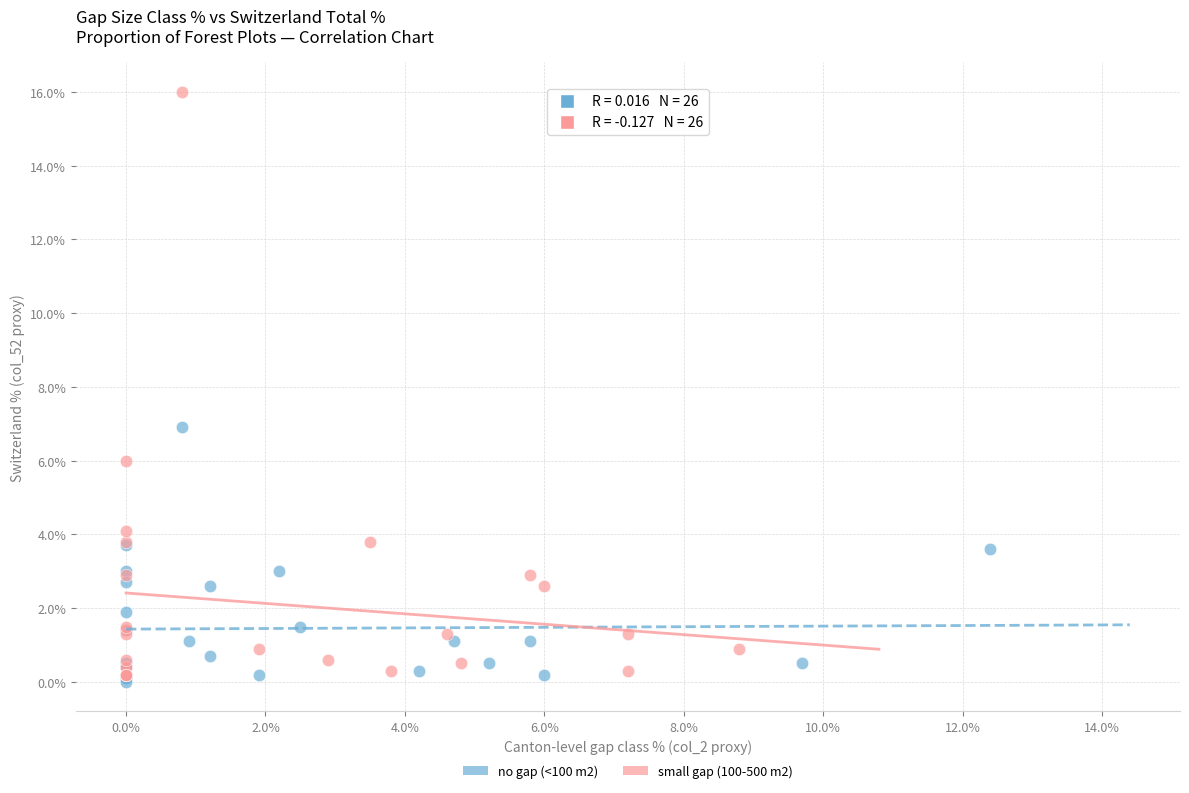

Which series contains the highest Y value?

small gap (100-500 m2)